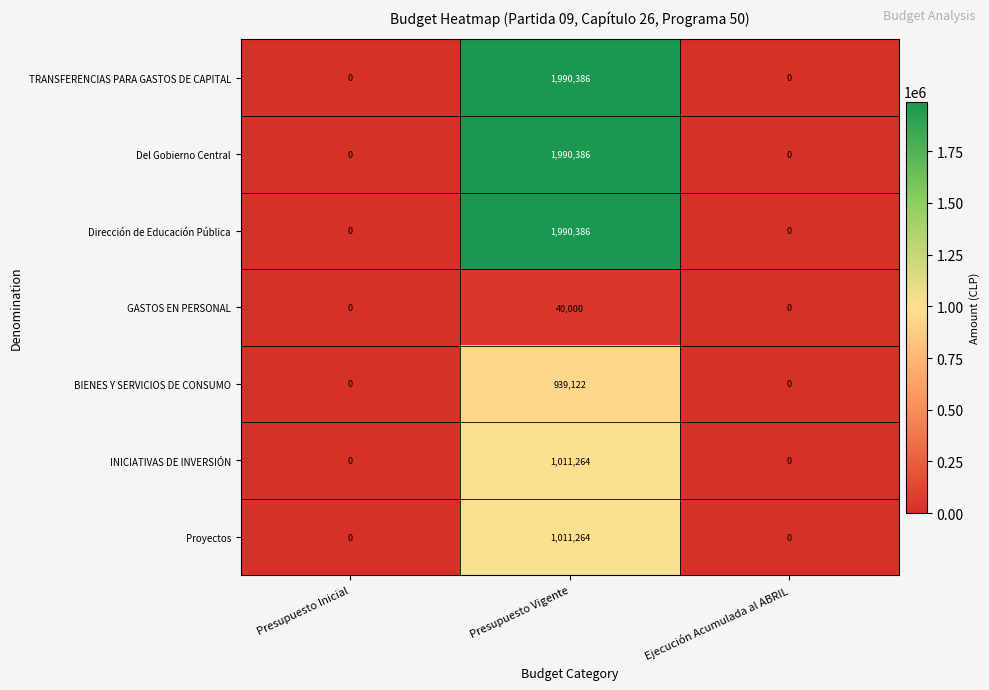

True or false: BIENES Y SERVICIOS DE CONSUMO has a value of -436288 at Ejecución Acumulada al ABRIL.

False